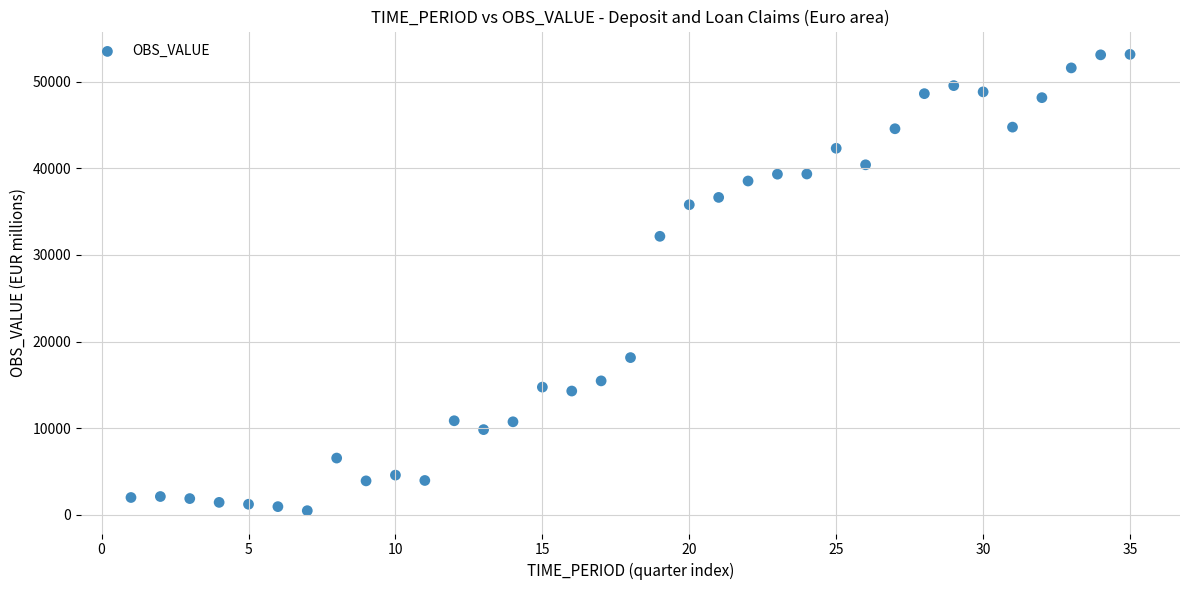

What Y value in the scatter plot is closest to 26806?

32140.0